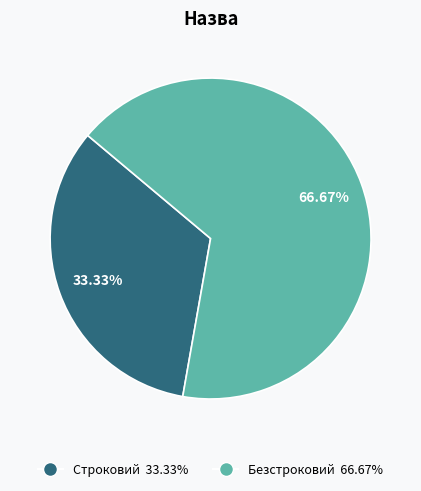

What is the smallest slice in the pie chart?

Строковий